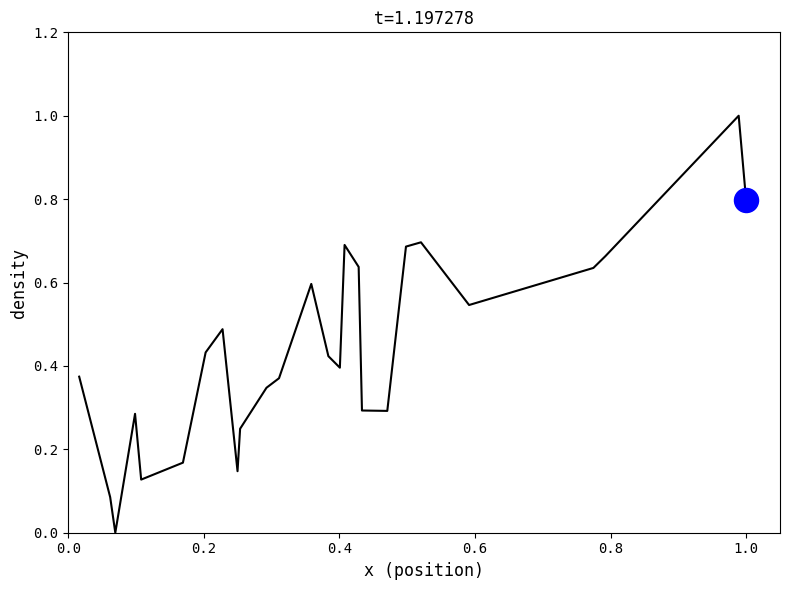

What is the difference between the maximum and minimum values?

1.0